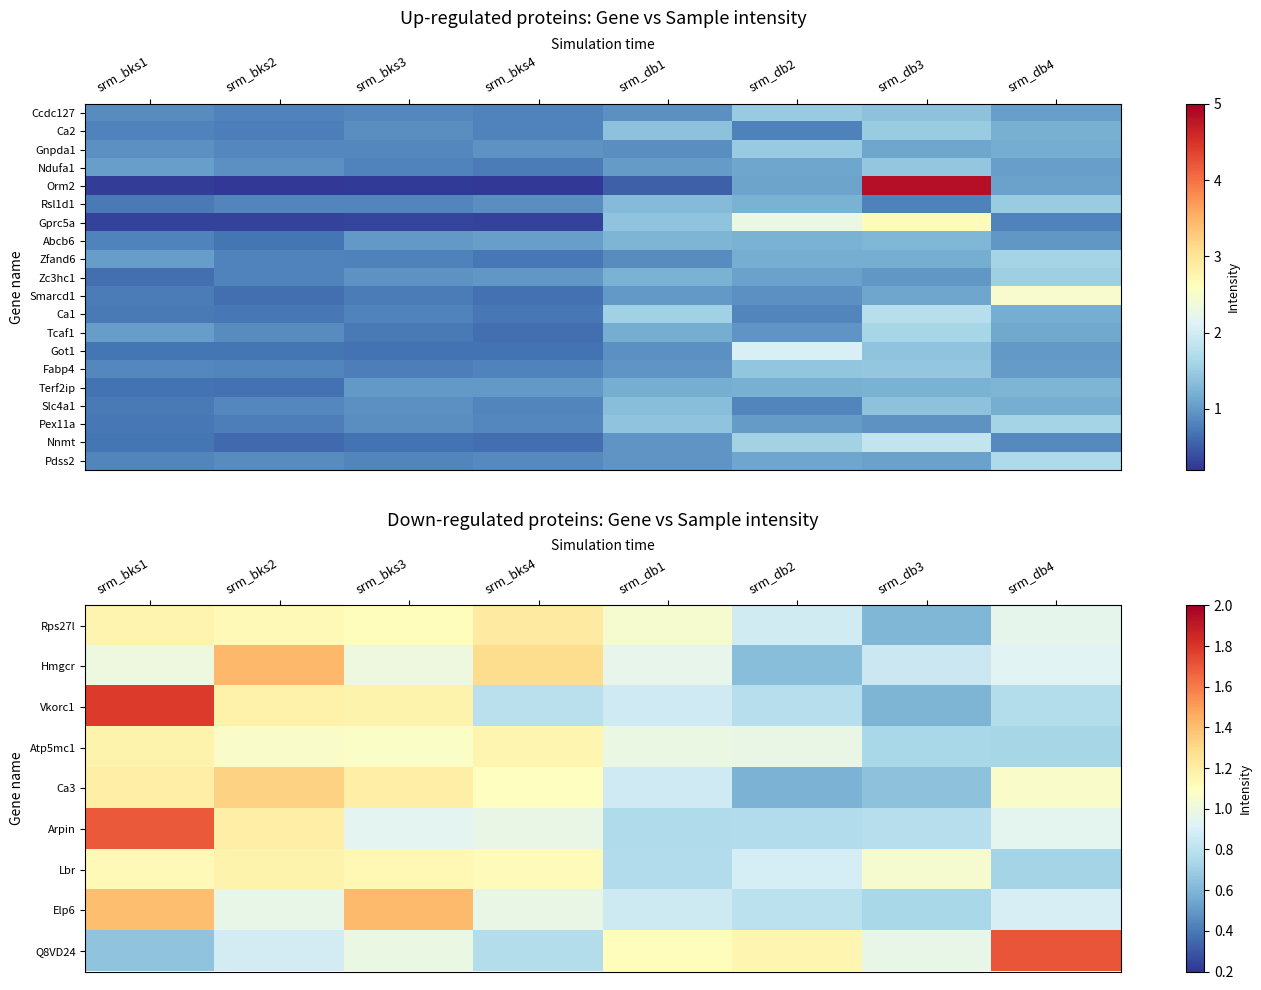

Which category has the highest value across all series?

srm_db4